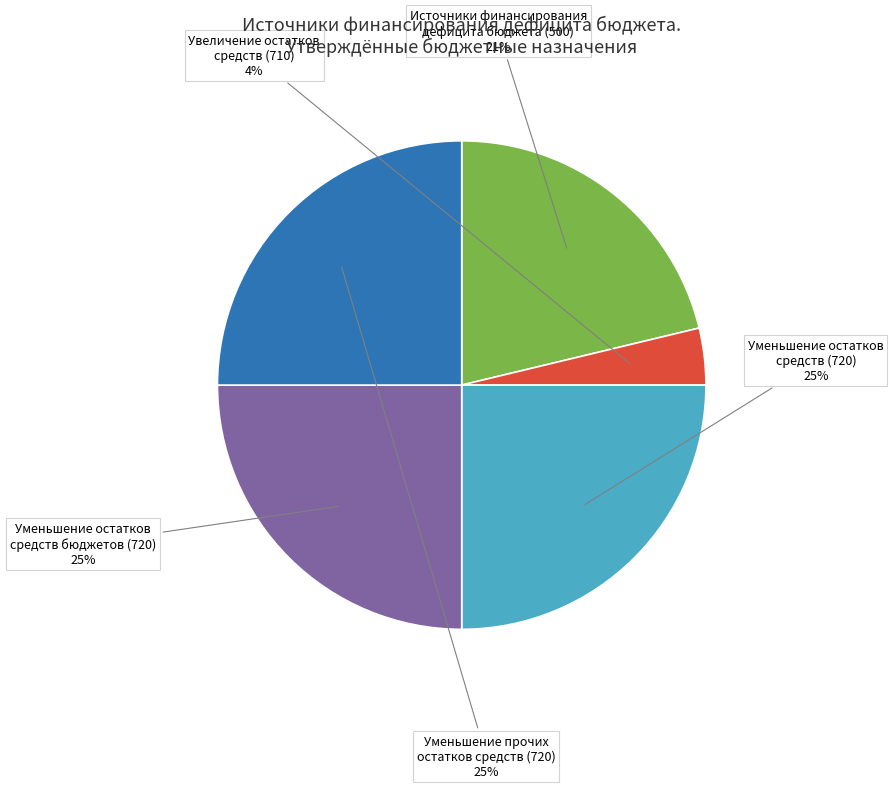

Between Источники финансирования дефицита бюджета (500) and Уменьшение остатков средств (720), which is larger?

Уменьшение остатков средств (720)